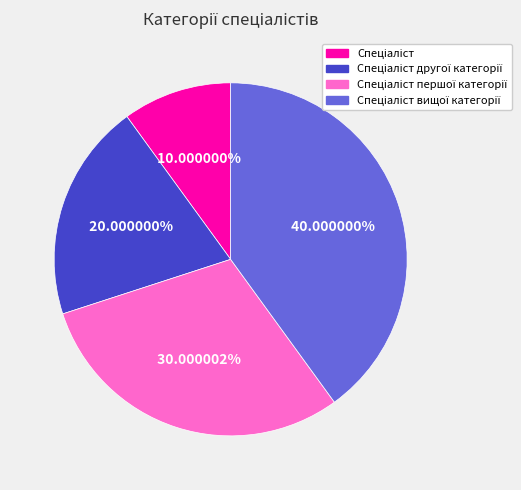

How many segments does this pie chart have?

4